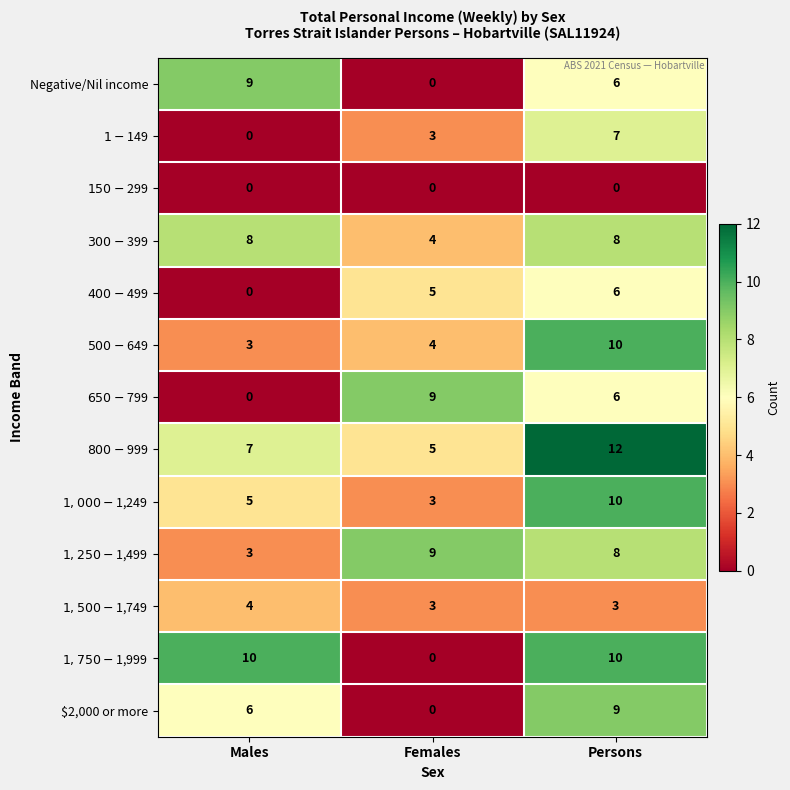

Where does the Negative/Nil income series first go above 6?

Males